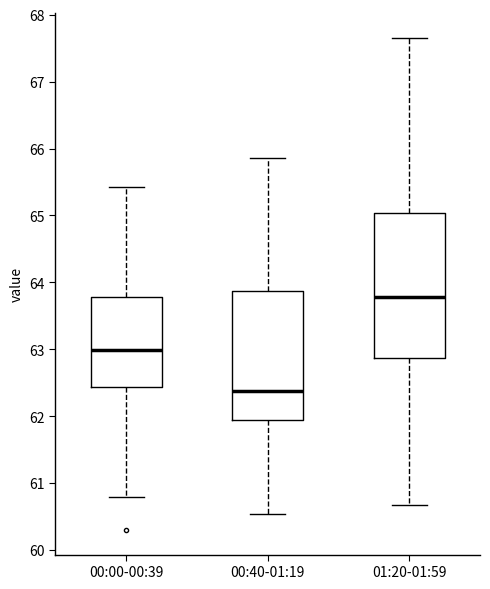

Which box's median line is the highest?

01:20-01:59